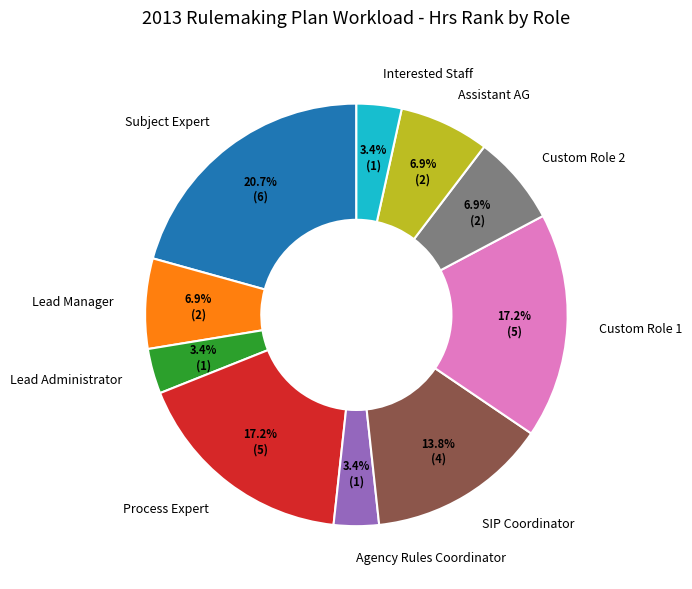

Is there any slice that represents more than half of the pie?

No